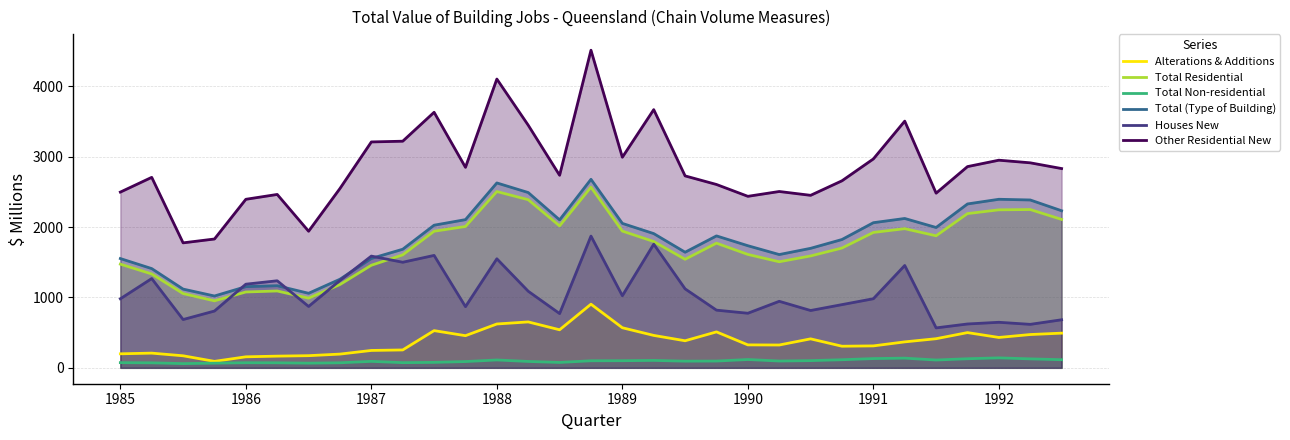

How many categories are shown in the chart?

31